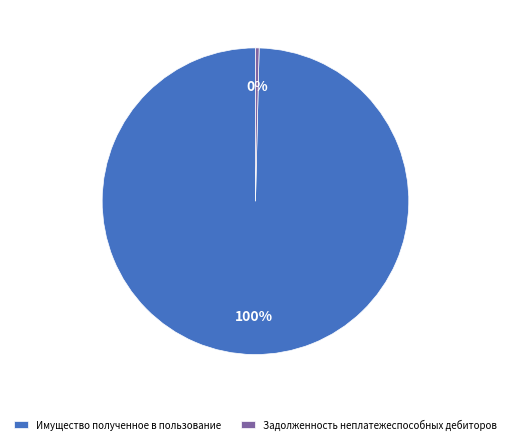

What is the majority slice?

Имущество полученное в пользование